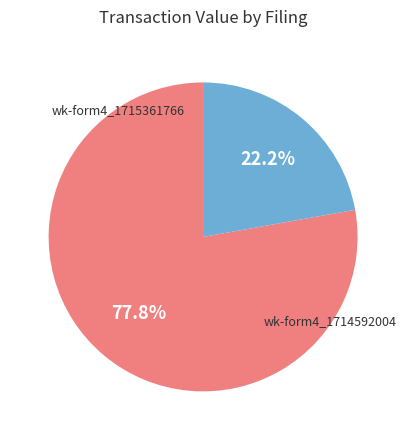

How many segments does this pie chart have?

2